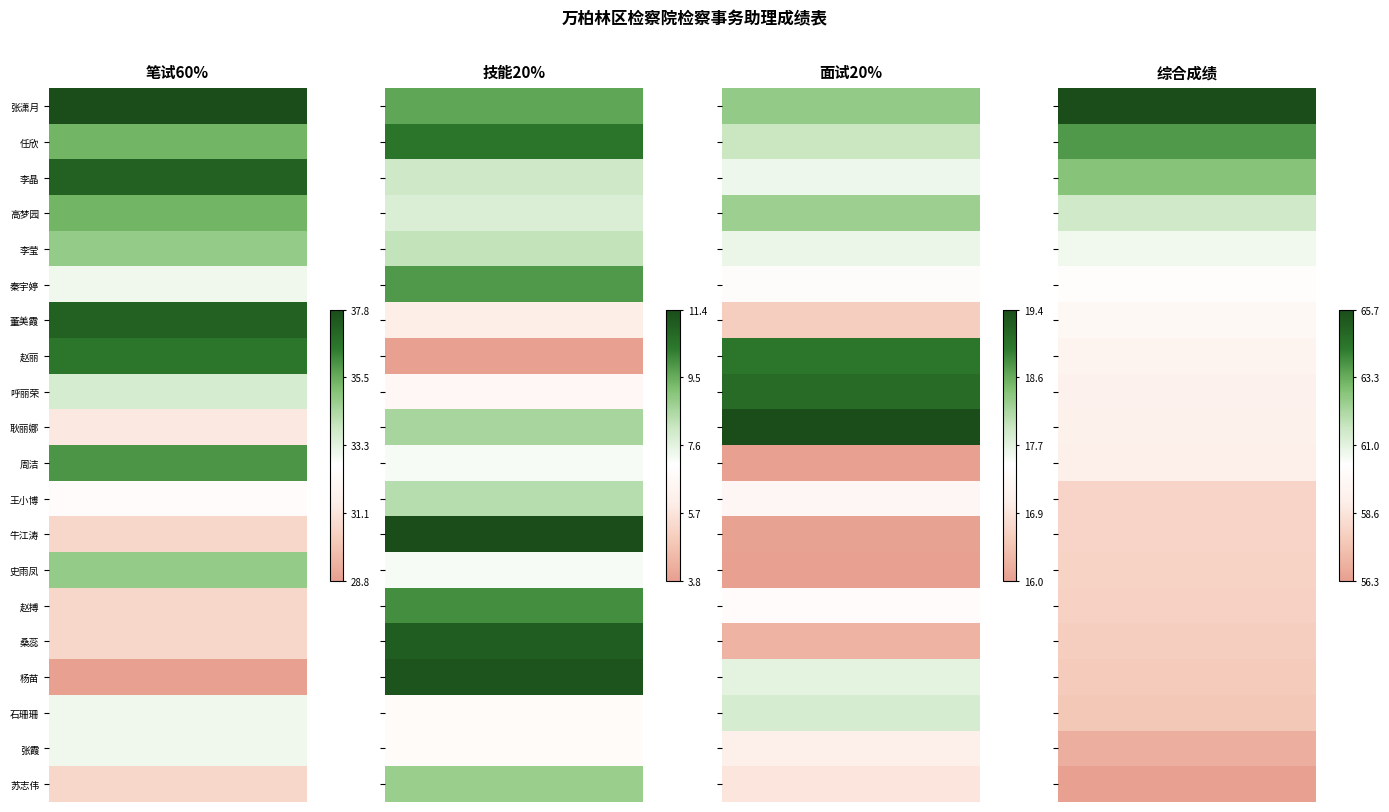

What is the greatest value displayed?

65.7